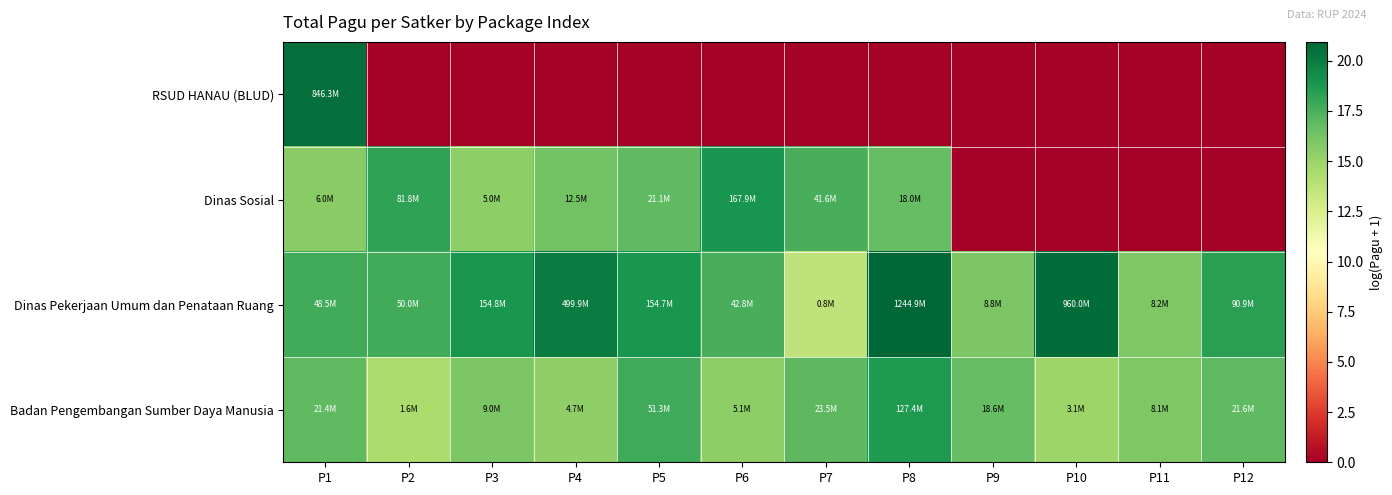

At which category is the sum across all series the highest?

P1